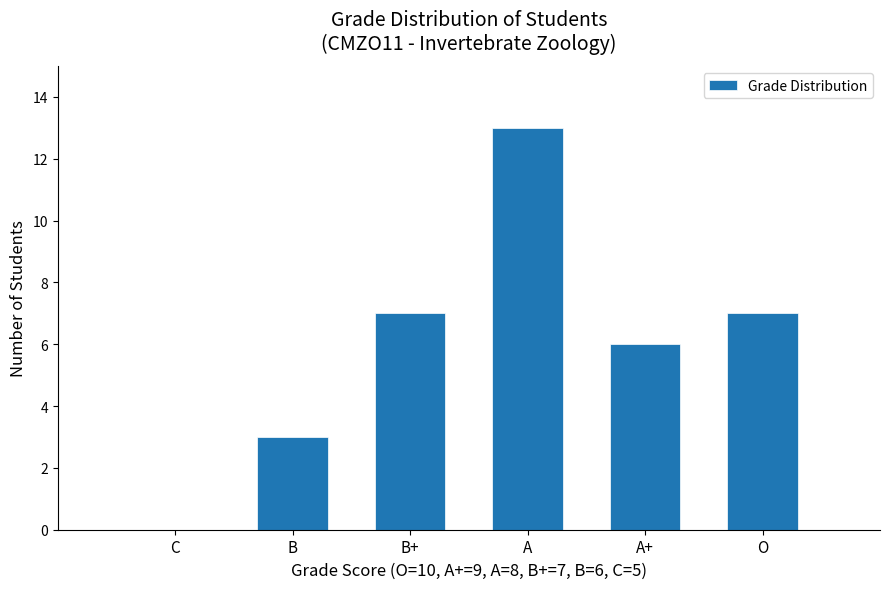

Reading right to left, extract all data points from this chart.

O=7	A+=6	A=13	B+=7	B=3	C=0